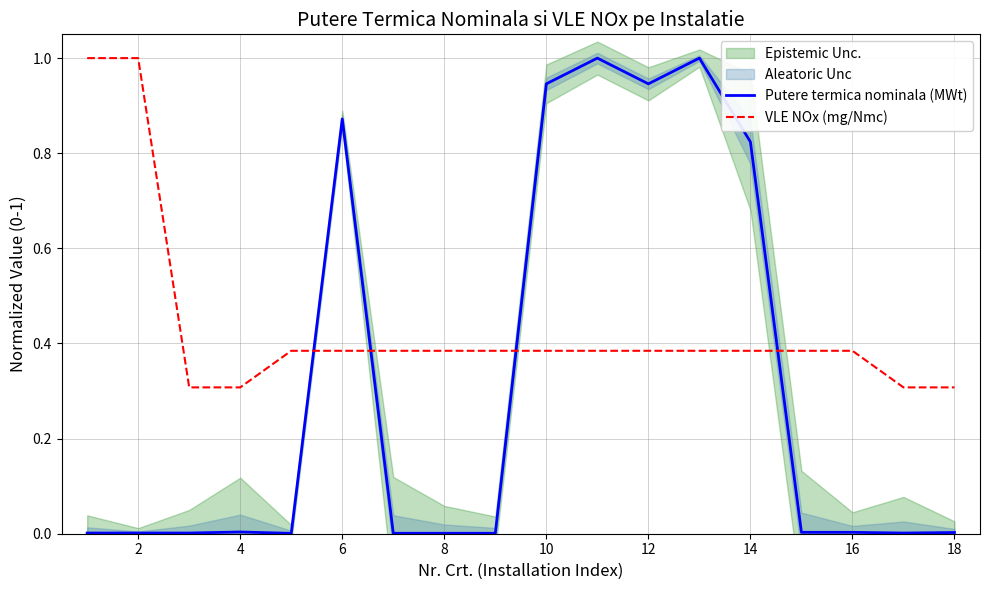

What is the maximum value shown in the chart?

1.0